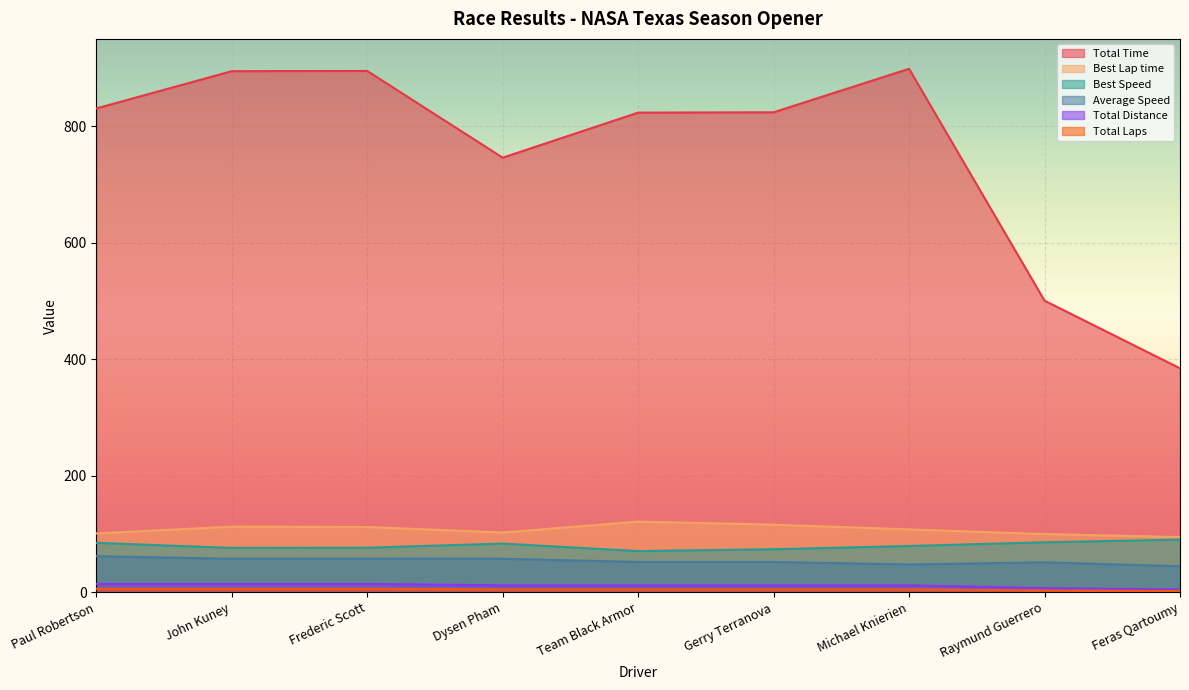

What is the difference between the second highest and second lowest values in the Total Laps series?

3.0